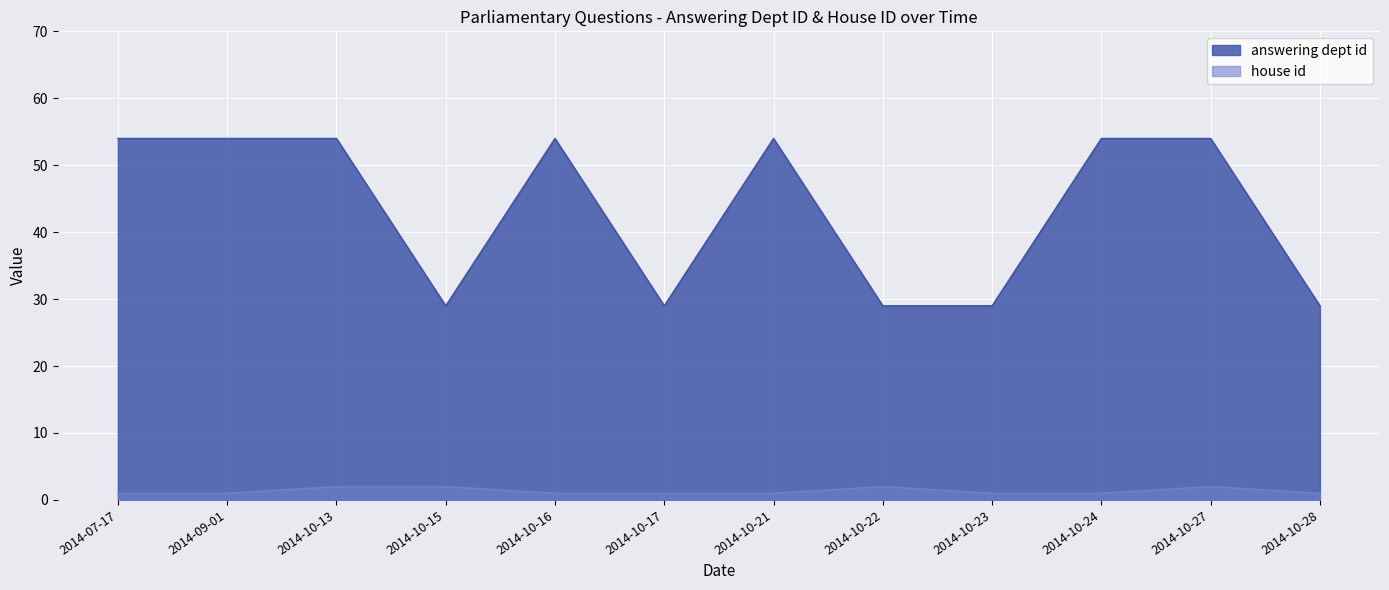

Read the house id value at 2014-10-27.

2